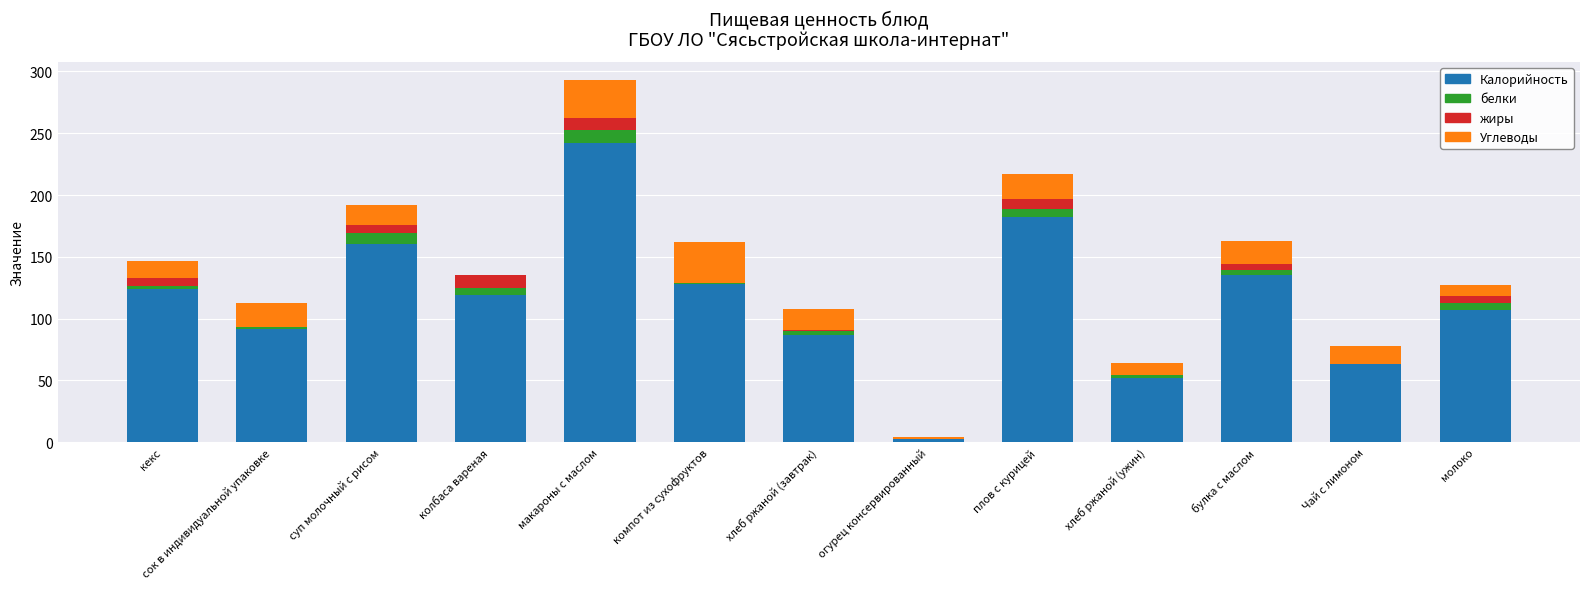

What are all the series names shown in the legend?

Калорийность, белки, жиры, Углеводы